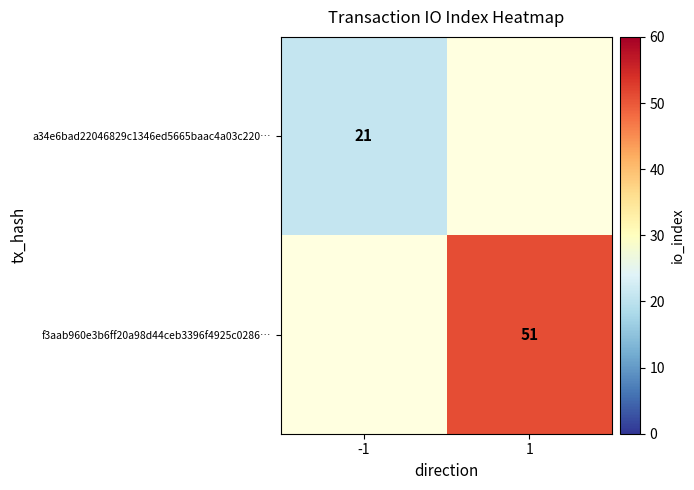

The a34e6bad22046829c1346ed5665baac4a03c220… series shows 9 at -1. True or false?

False